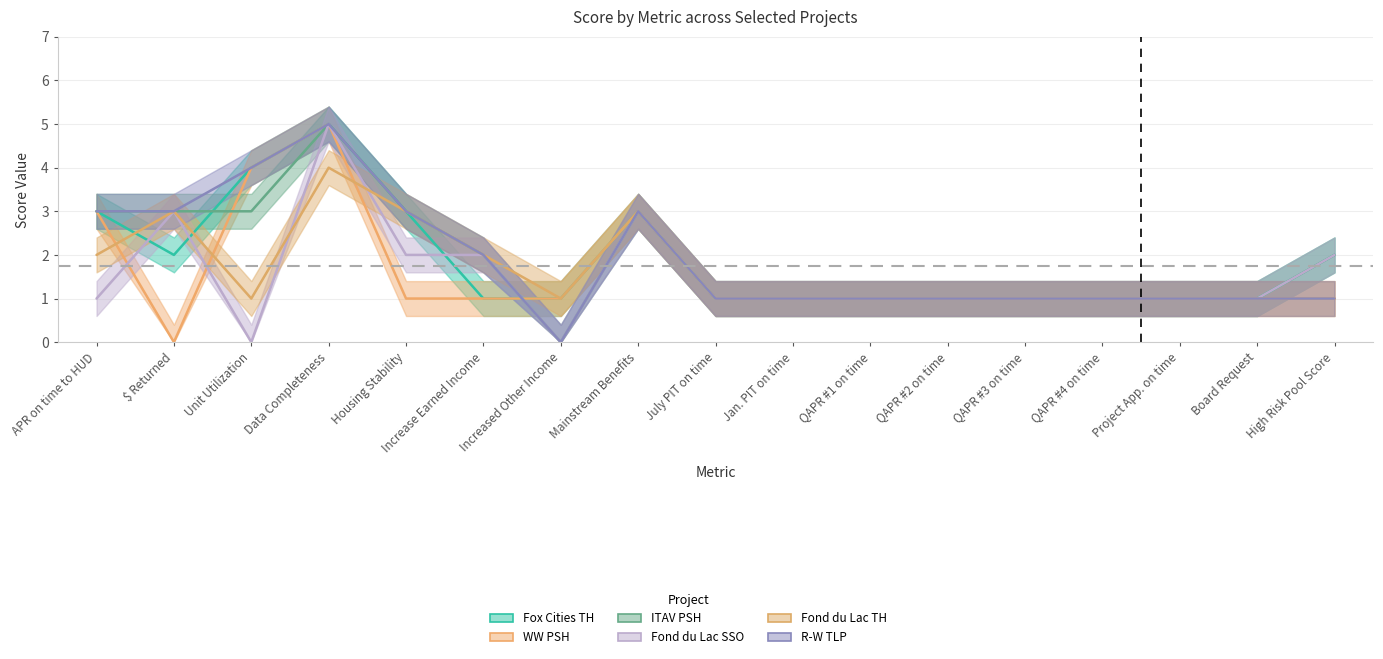

What is the total value across all series at Mainstream Benefits?

18